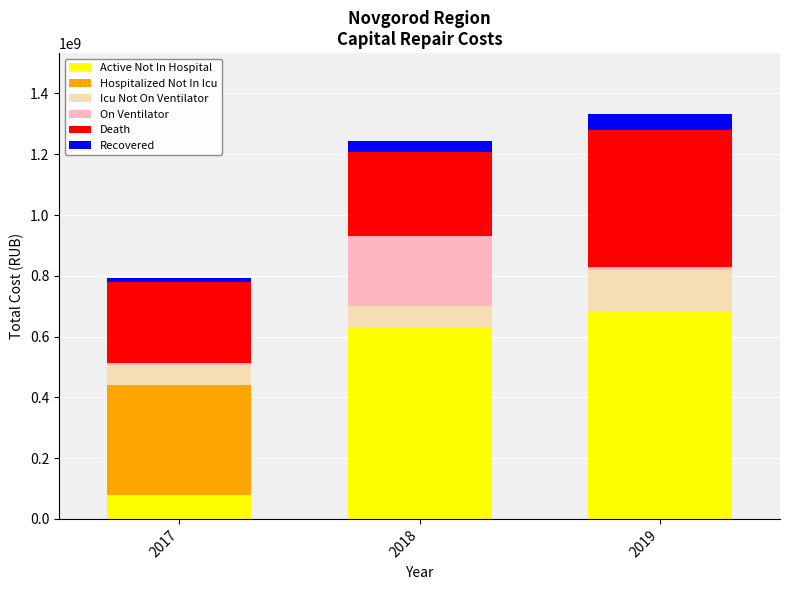

Reading right to left, transcribe the values for Active Not In Hospital.

2019=681974371.2	2018=632732138.4	2017=78084402.4